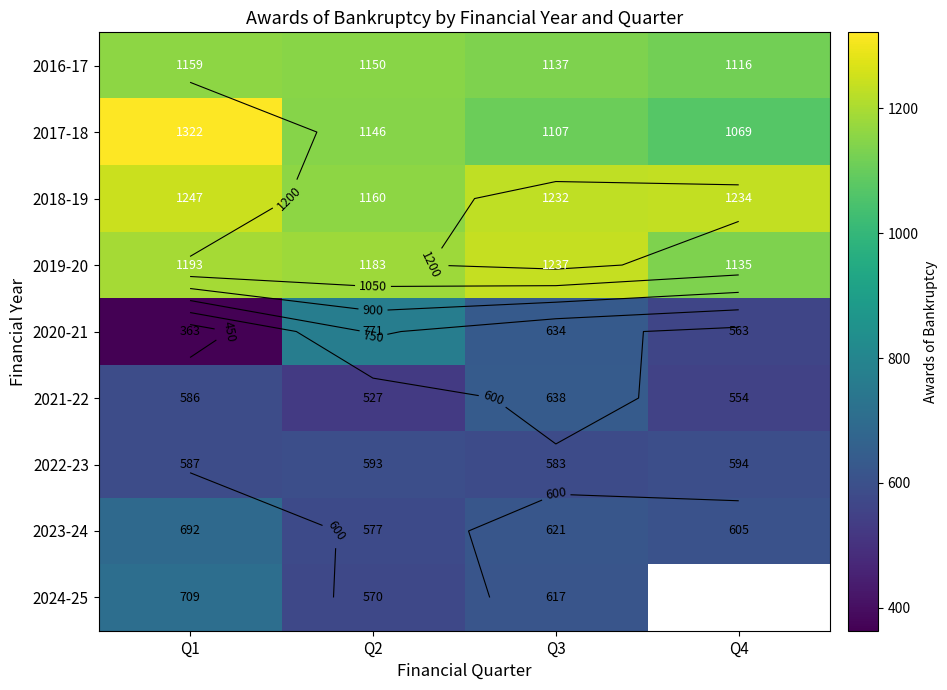

What is the difference between the second highest and second lowest values in the 2019-20 series?

10.0